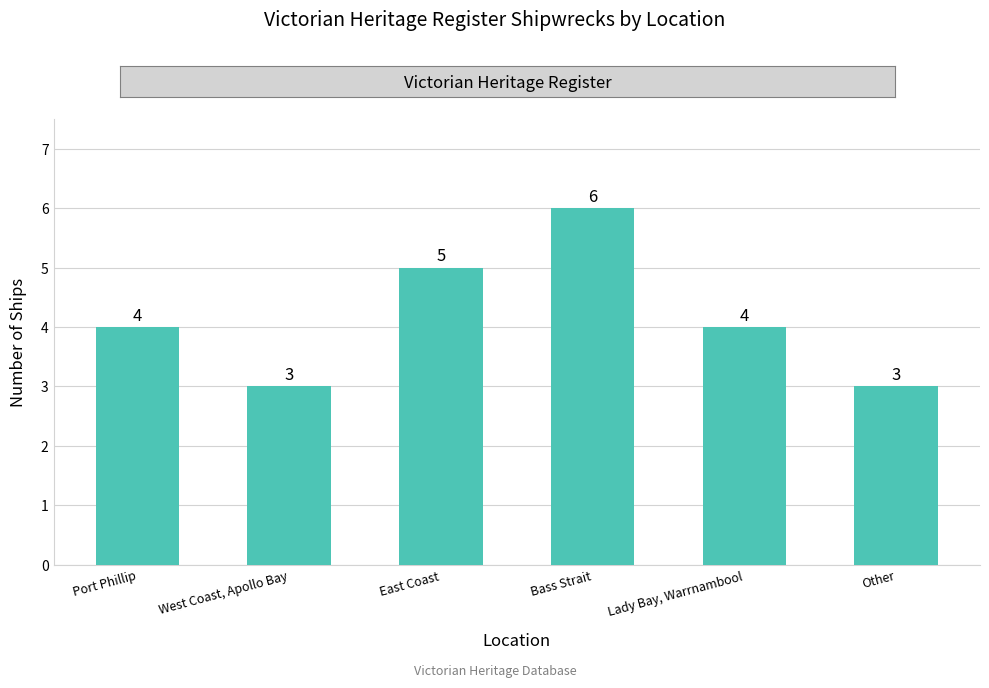

Is it true that the value at Lady Bay, Warrnambool is 4?

True